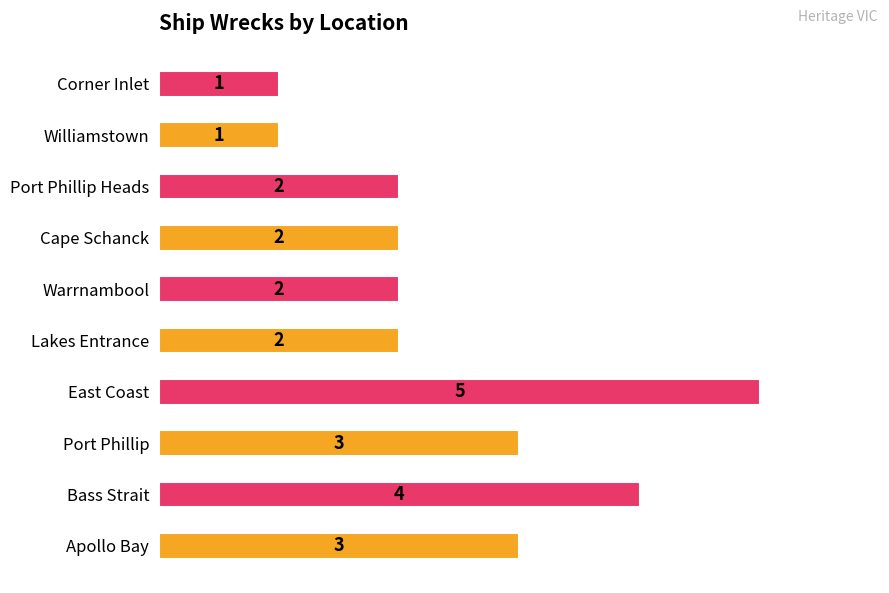

Which has a higher value, Warrnambool or Bass Strait?

Bass Strait